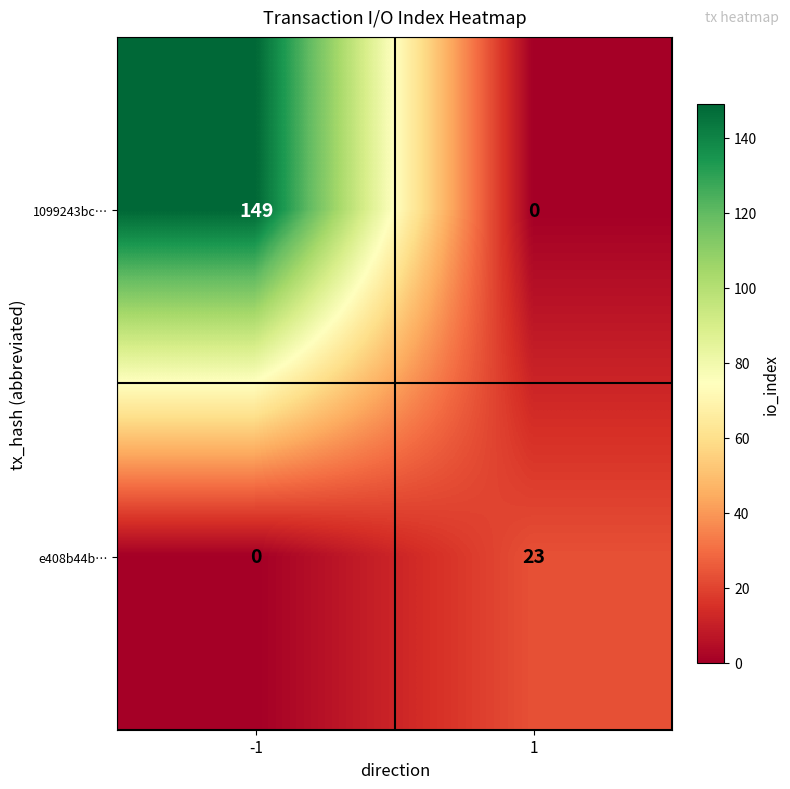

What is the approximate value of 1099243bc… at -1, to the nearest 5?

150